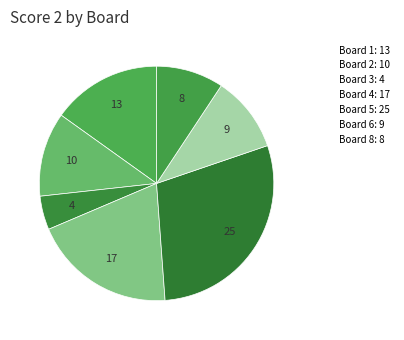

How many slices are in this pie chart?

7